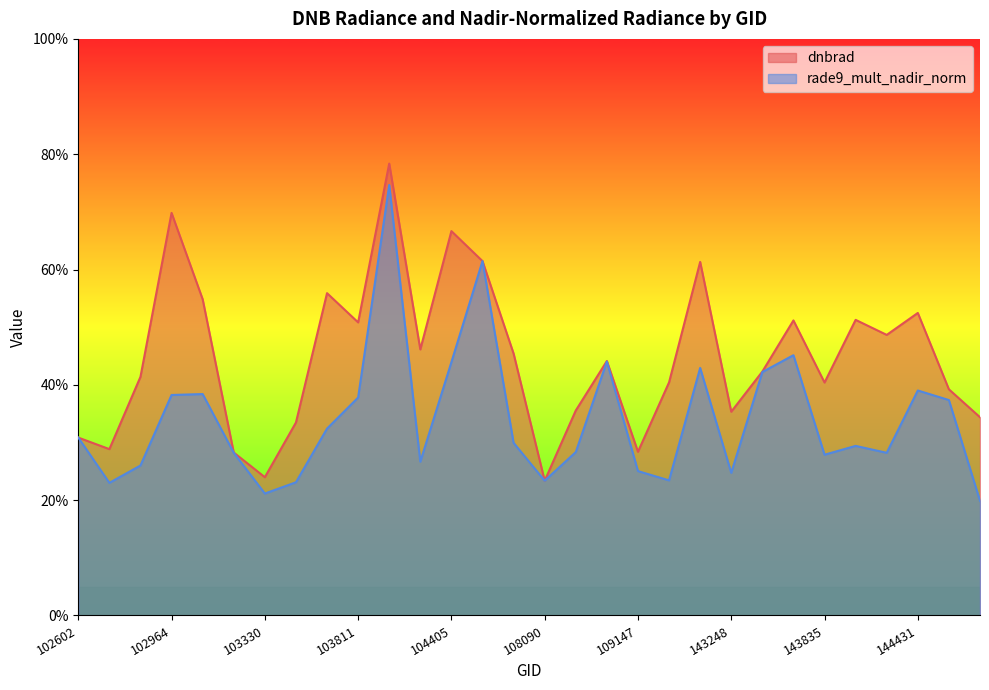

The value of dnbrad at 104405 is 0.7. True or false?

True